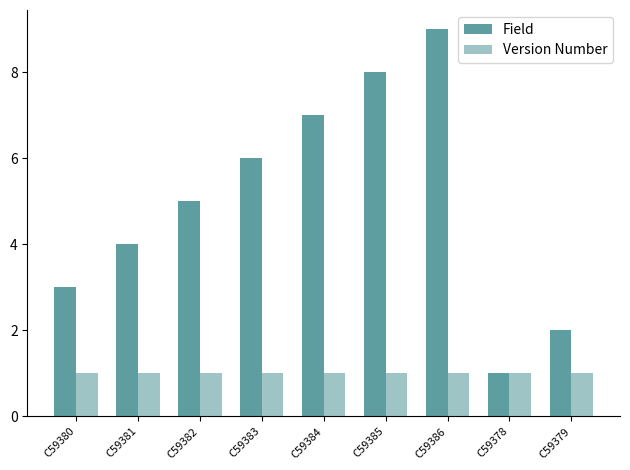

How many bars are there in total?

18